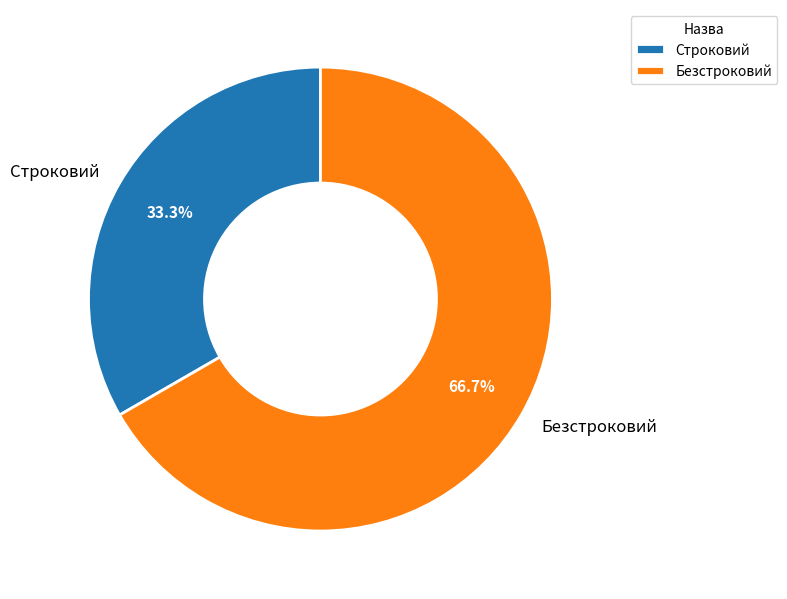

Which slice represents more than half of the pie?

Безстроковий